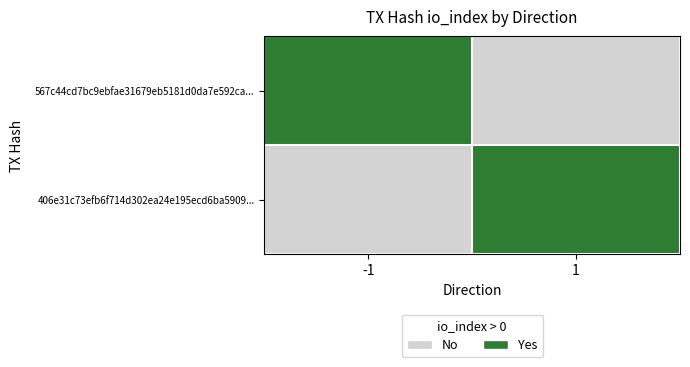

Which has a higher value, -1 or 1?

-1